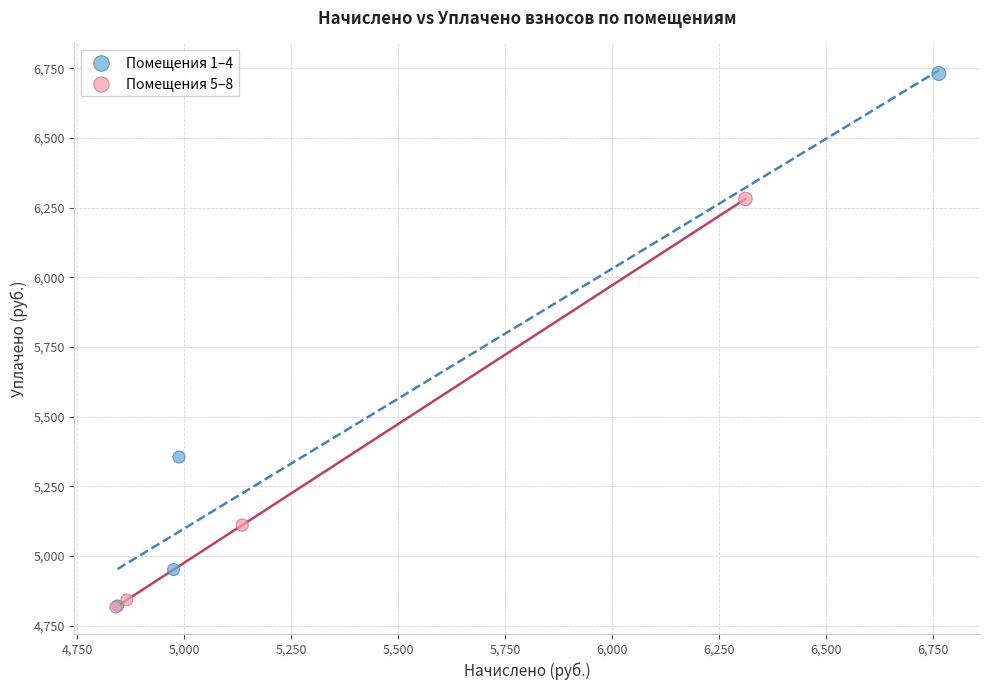

Which series has the widest spread of Y values?

Помещения 1–4